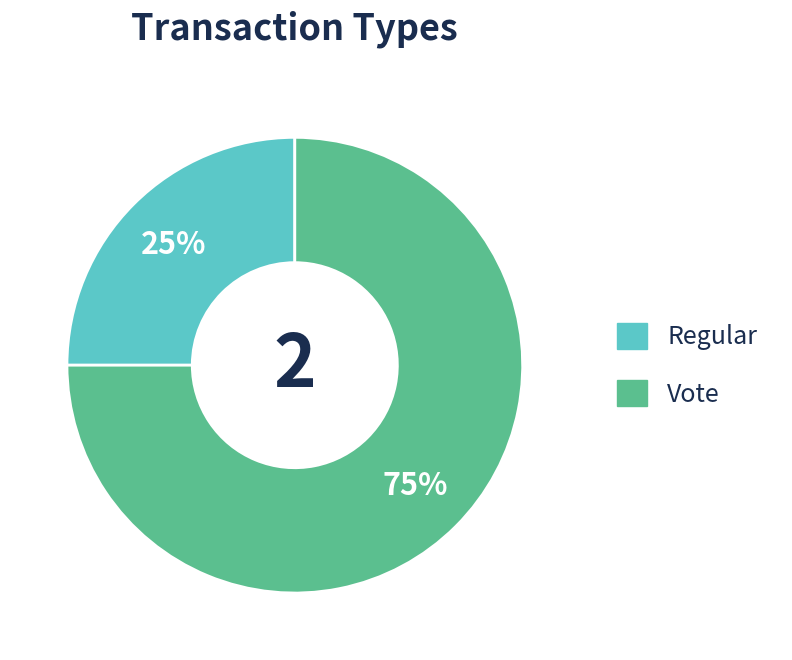

Between Vote and Regular, which is larger?

Vote